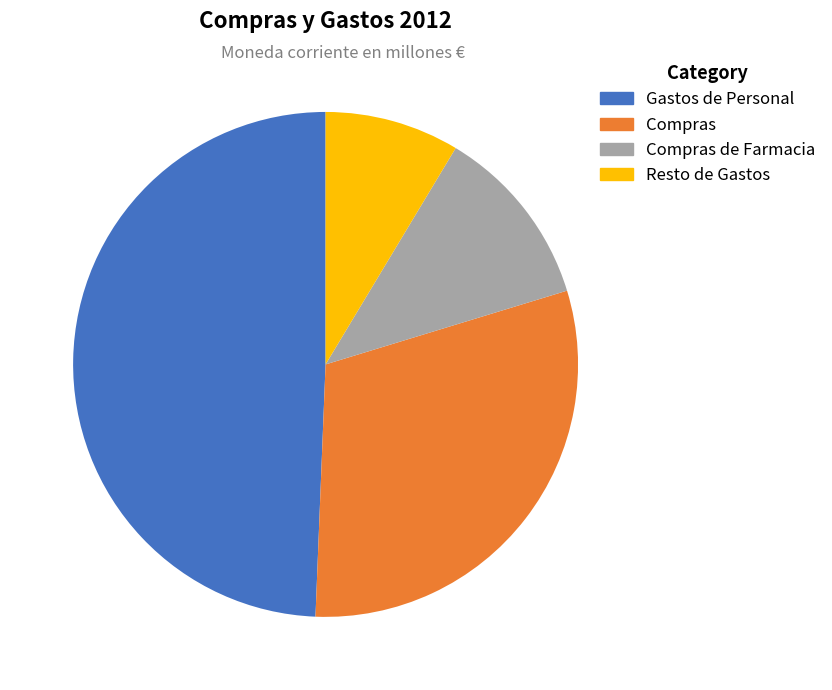

Is there any slice that represents more than half of the pie?

No